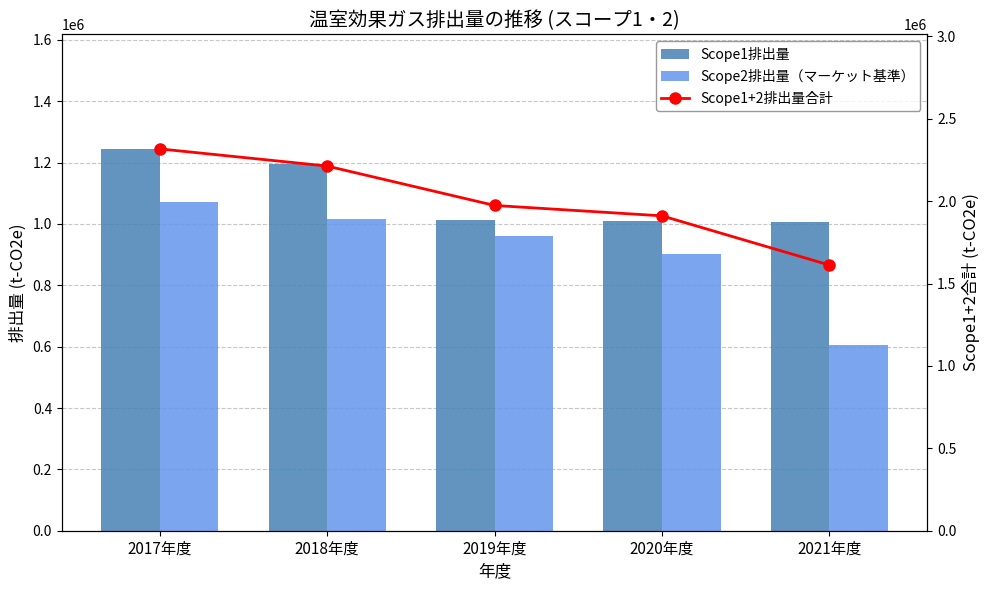

True or false: Scope1排出量 has a value of 1681134.0 at 2017年度.

False